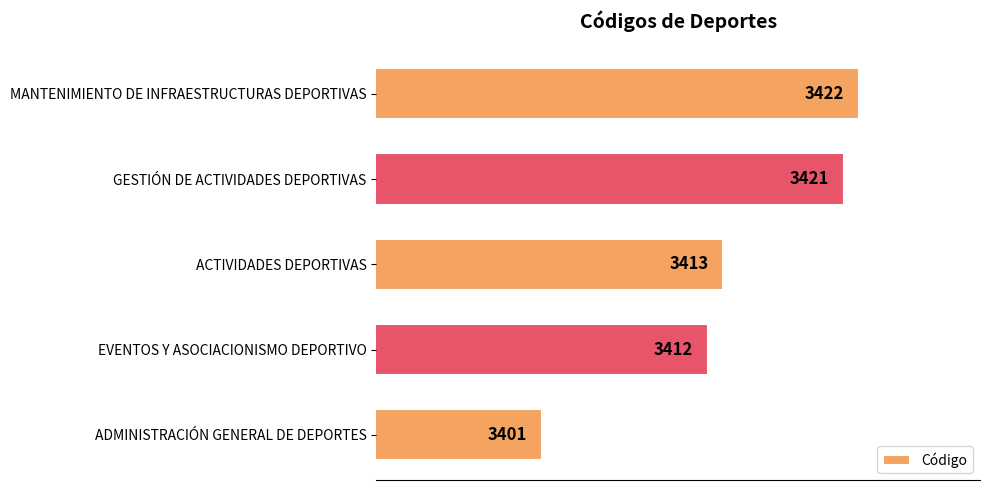

Does the chart contain any negative values?

No